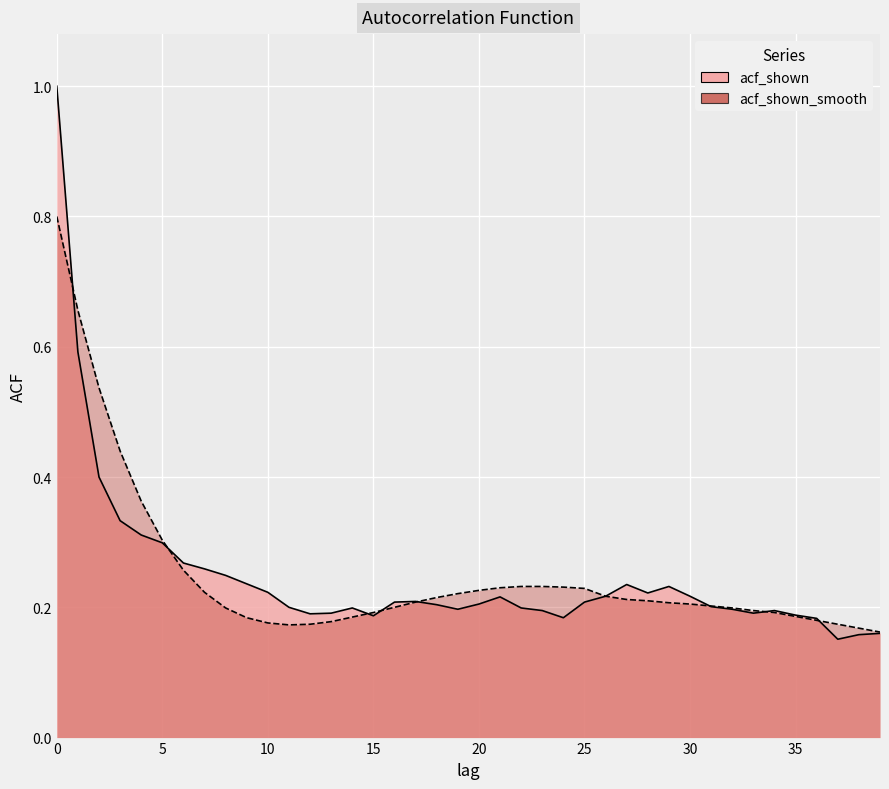

Where is the first local minimum for acf_shown_smooth?

11